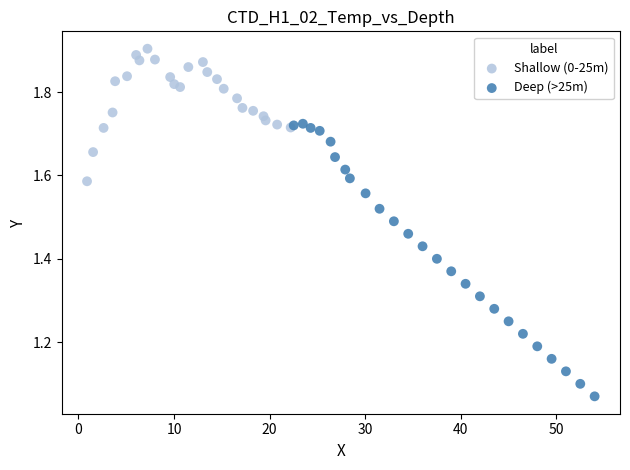

Which series reaches the minimum Y coordinate?

Deep (>25m)